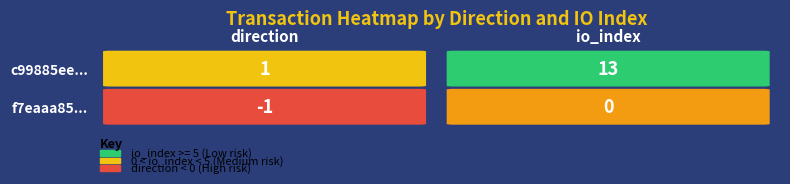

How many data points does each series have?

2